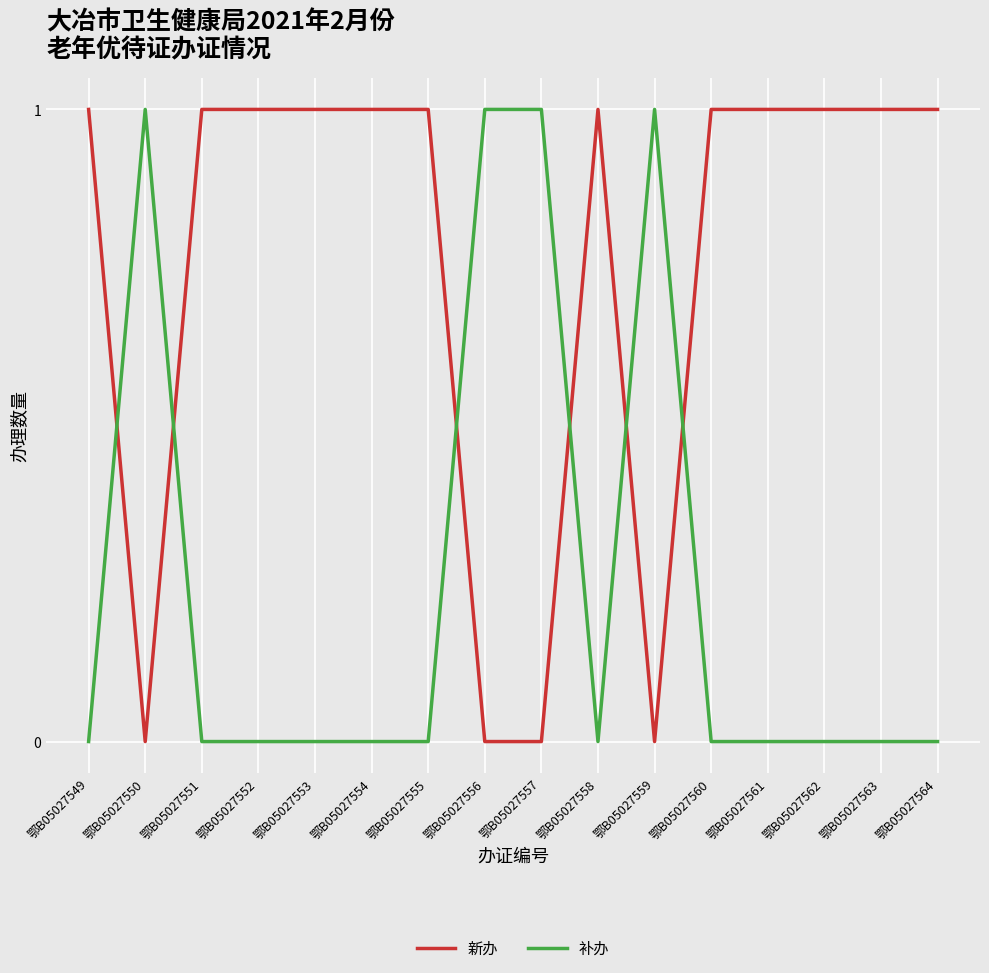

At which category does 补办 reach its first local peak?

鄂B05027550